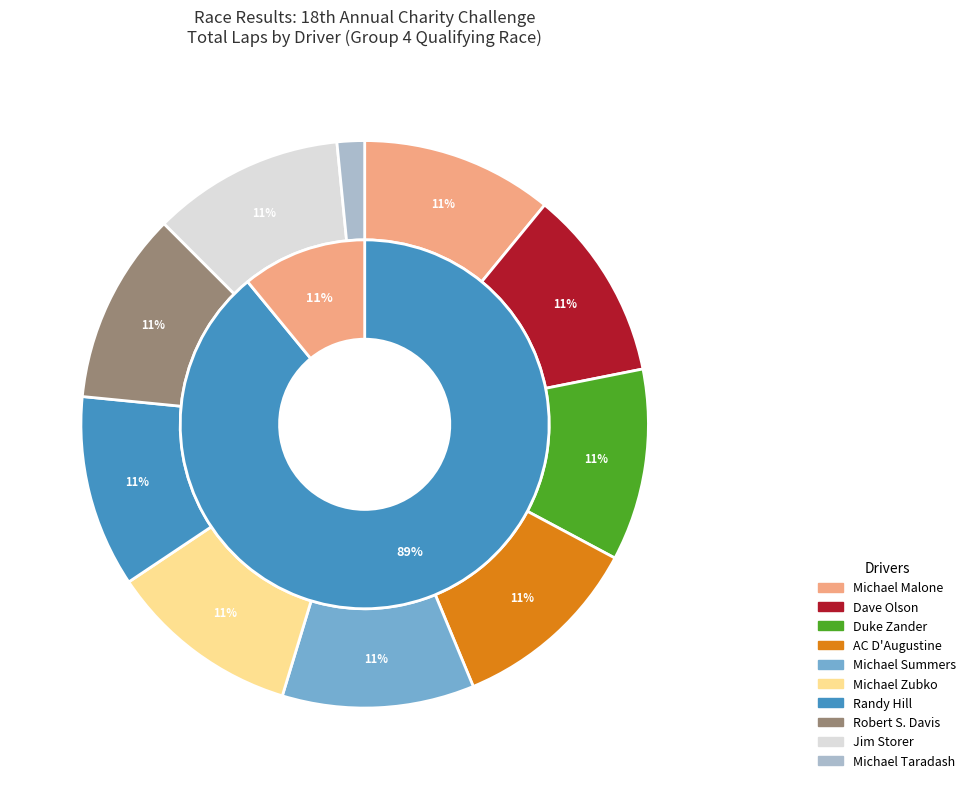

To the nearest percent, what is the difference between the largest and smallest slice percentages?

9%